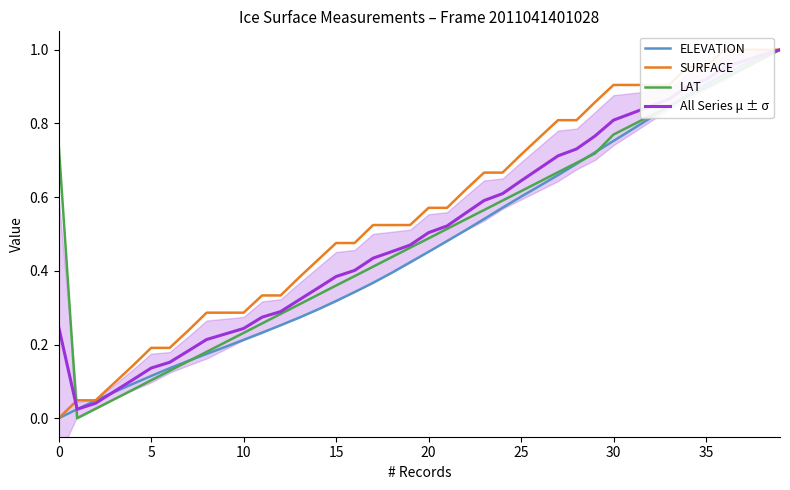

Which series changed the most between 18 and 21?

ELEVATION